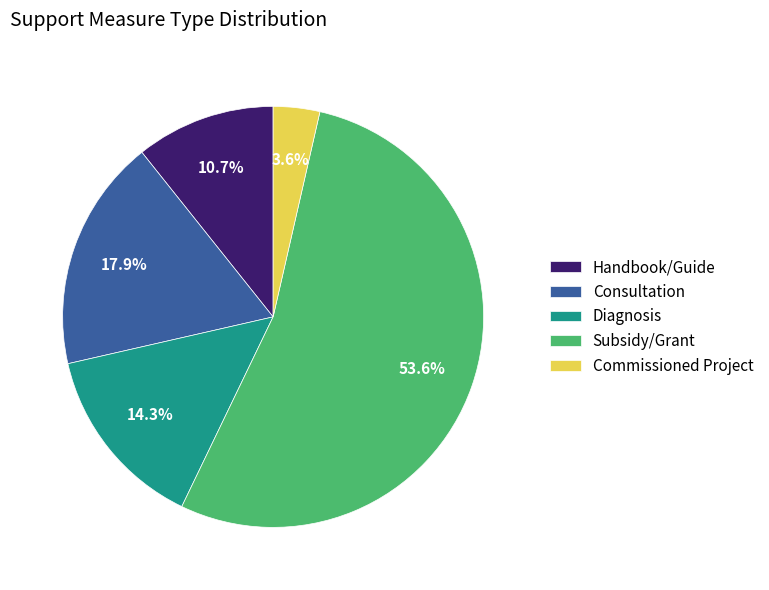

Approximately how many times larger is the value at Diagnosis compared to Commissioned Project?

4.0